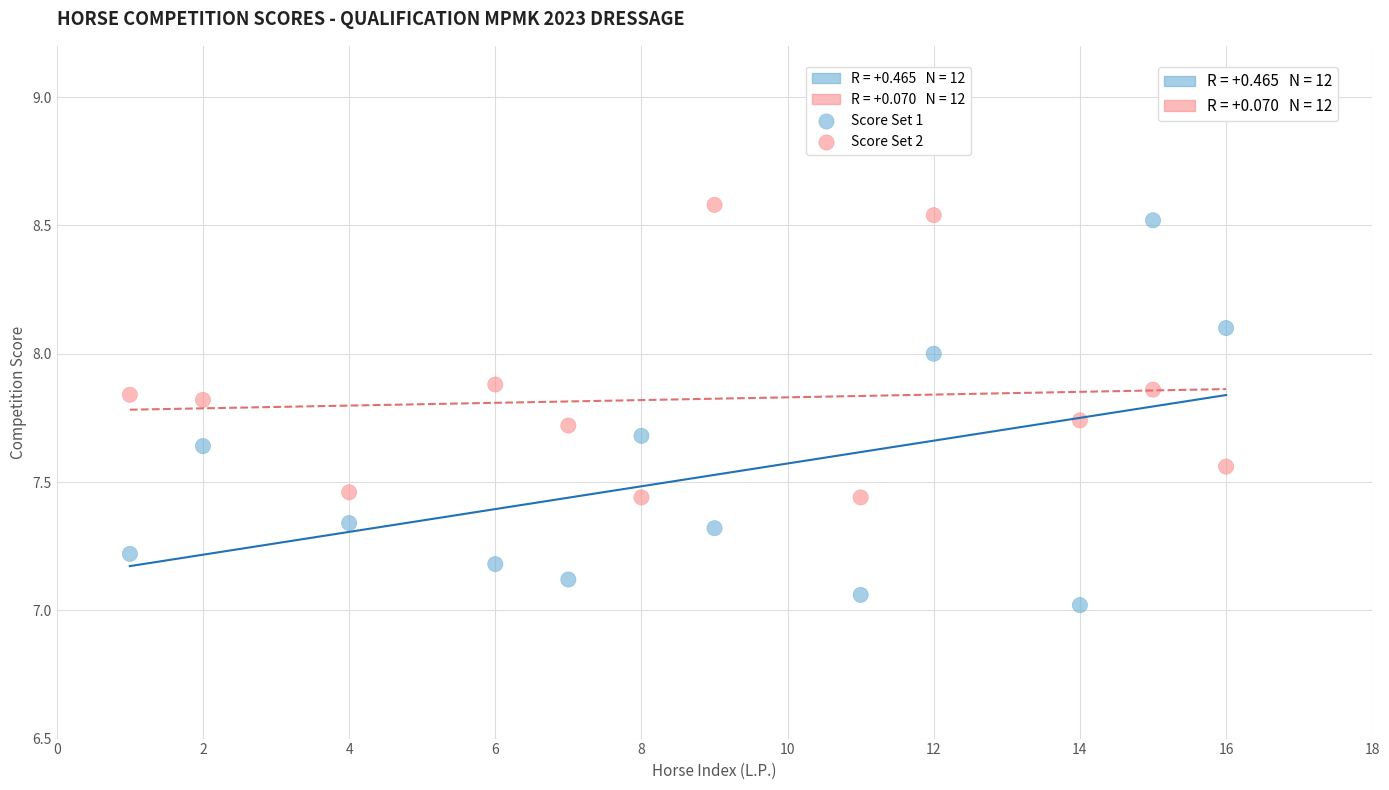

Which series reaches the minimum Y coordinate?

Score Set 1